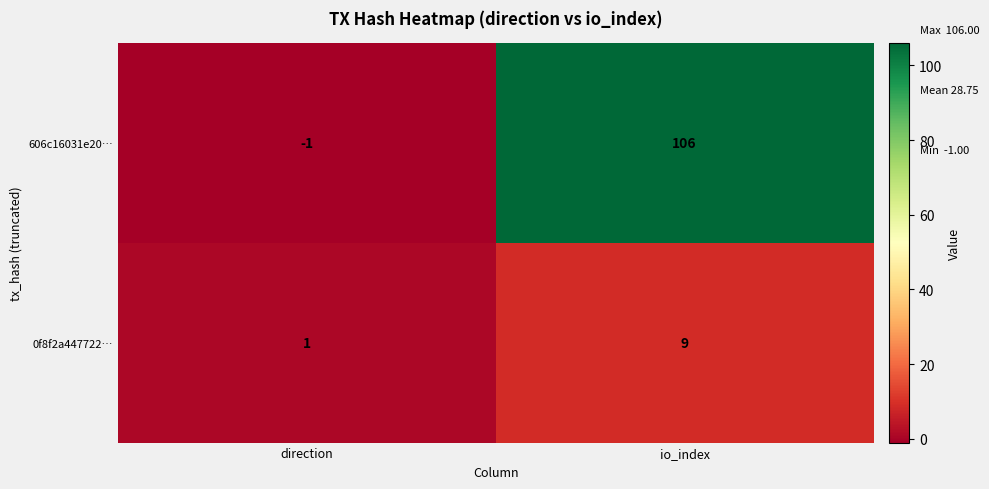

How many negative values does the 606c16031e20… series have?

1